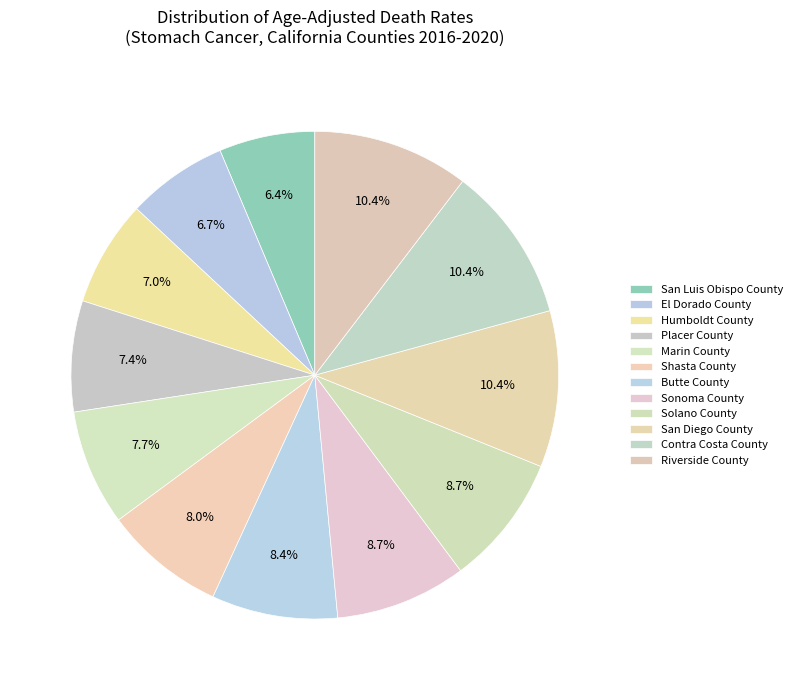

Which has a higher value, Placer County or Butte County?

Butte County